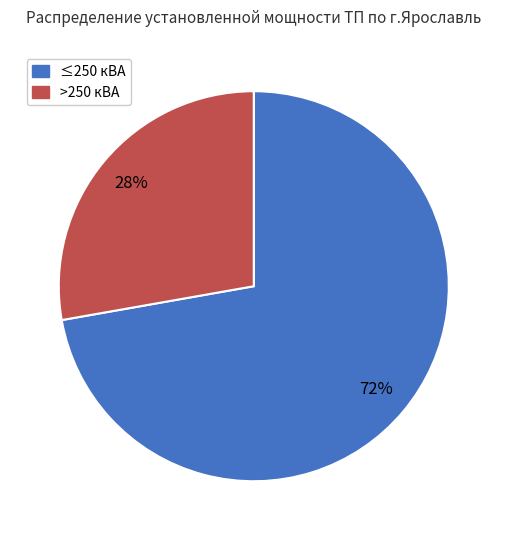

To the nearest percent, what is the difference between the largest and smallest slice percentages?

44%